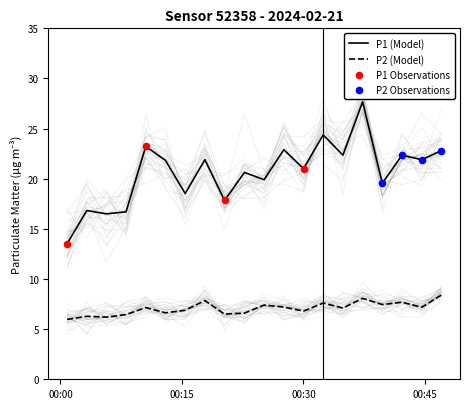

At how many categories does at least one series exceed 11?

20